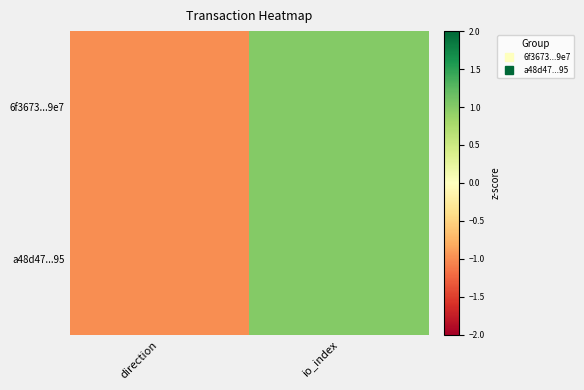

At which category is the sum across all series the highest?

io_index